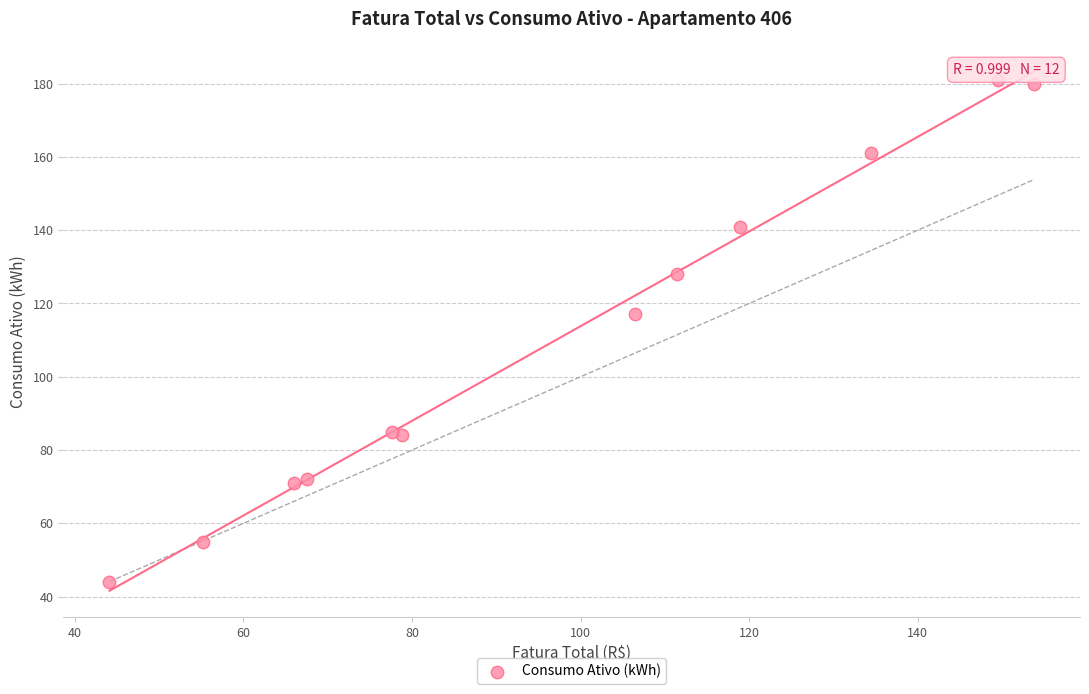

What Y value in the scatter plot is closest to 112?

117